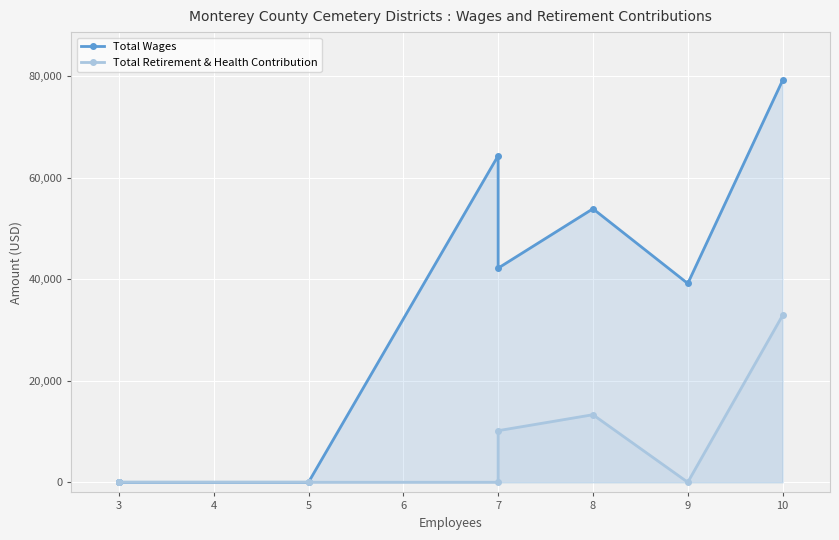

True or false: Total Wages and Total Retirement & Health Contribution intersect in this chart.

False